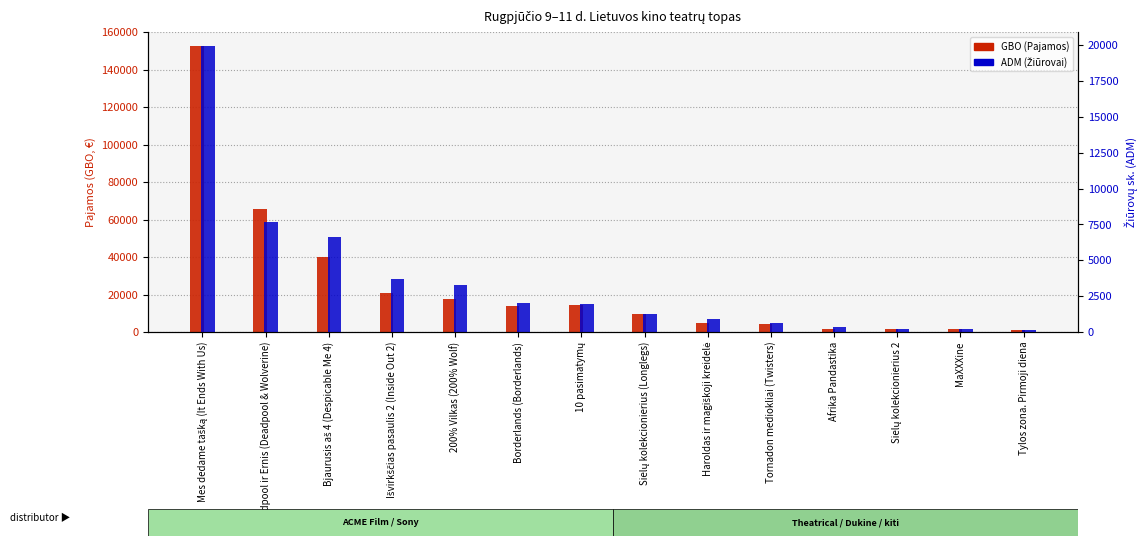

Reading right to left, what are all the values shown in this chart?

GBO (Pajamos): 941.6	1361.1	1863.0	1702.2	4494.8	4941.0	9613.9	14182.3	14023.0	17363.0	20790.6	40096.5	65647.8	152383.0
ADM (Žiūrovai): 123.0	190.0	207.0	339.0	622.0	892.0	1260.0	1943.0	1990.0	3251.0	3670.0	6643.0	7679.0	19919.0